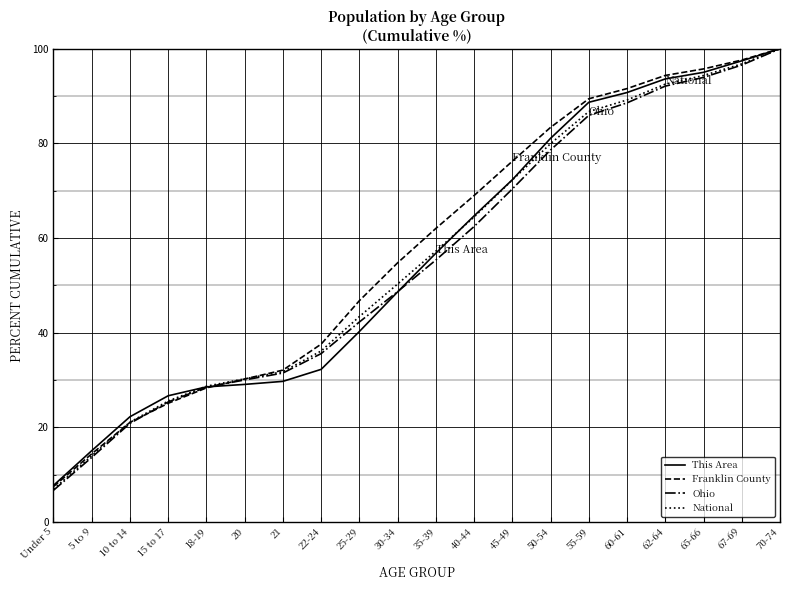

How many values in the National series are below 57?

10